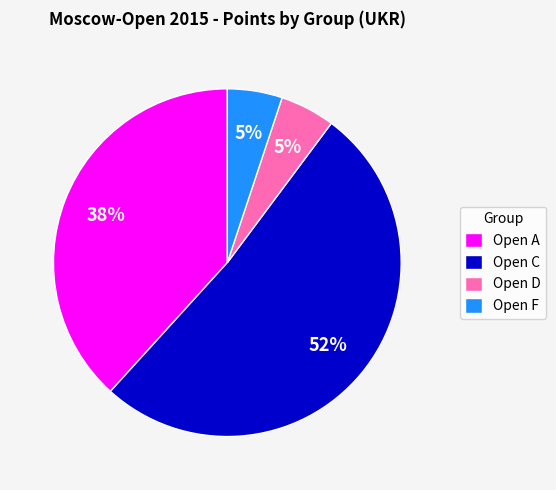

To the nearest percent, what is the combined percentage of Open C and Open A?

90%